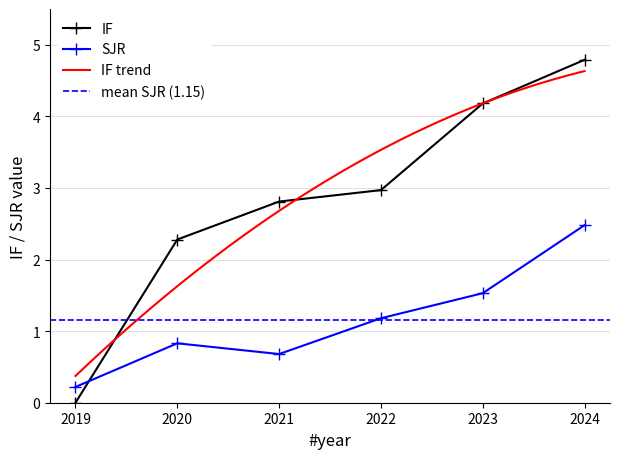

True or false: IF and SJR cross at least once.

True